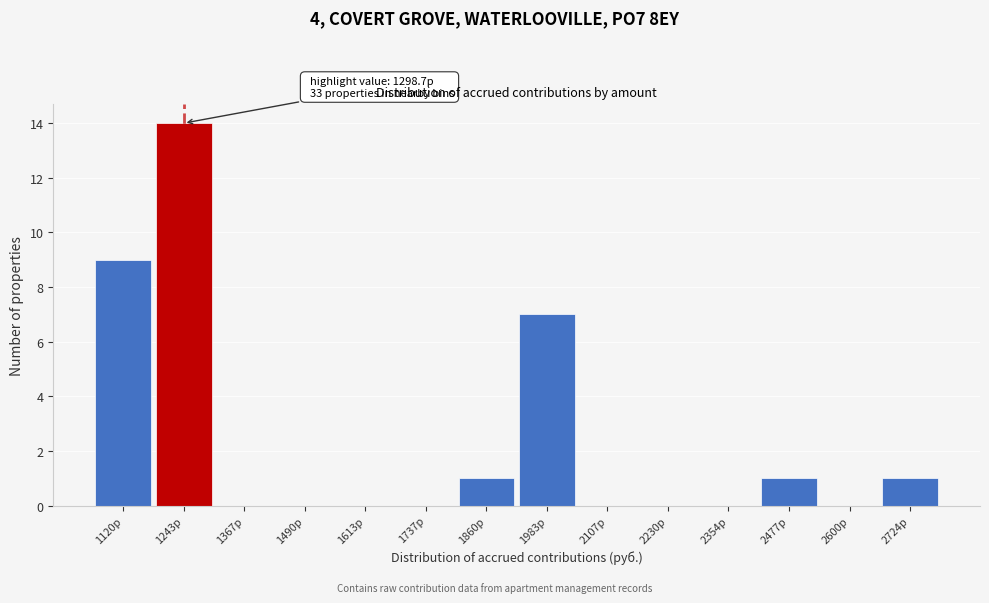

Reading left to right, list all the values displayed in this chart.

1120р=9	1243р=14	1367р=0	1490р=0	1613р=0	1737р=0	1860р=1	1983р=7	2107р=0	2230р=0	2354р=0	2477р=1	2600р=0	2724р=1